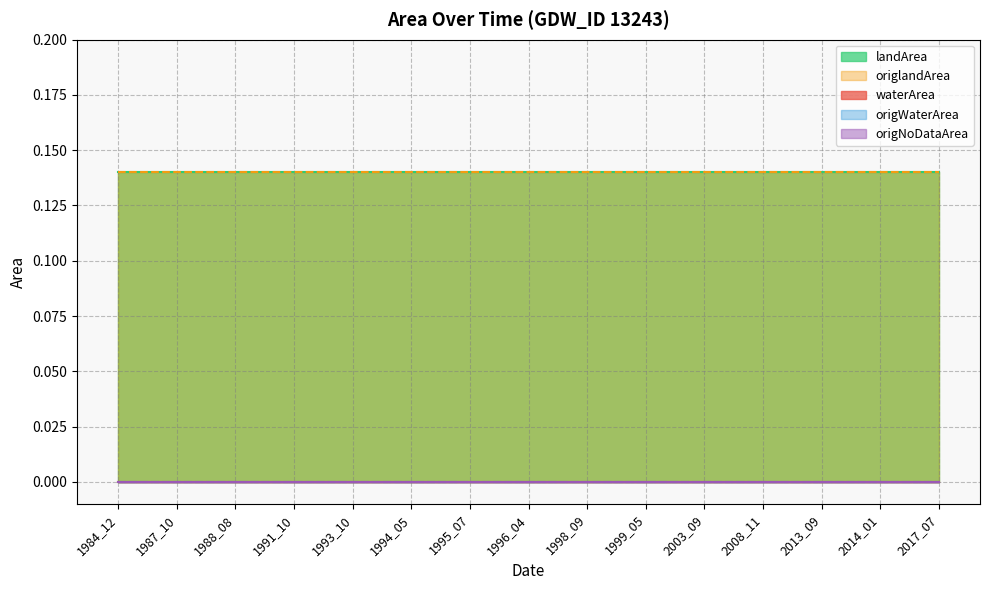

True or false: landArea and origlandArea intersect in this chart.

False